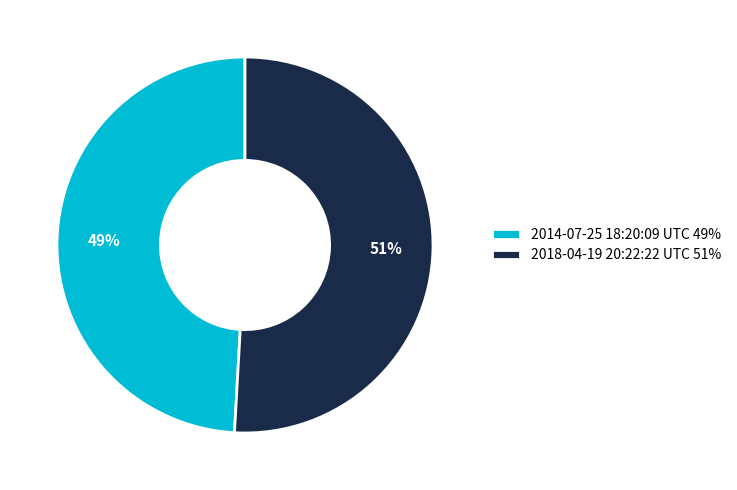

Rank the categories by value from highest to lowest.

2018-04-19 20:22:22 UTC, 2014-07-25 18:20:09 UTC